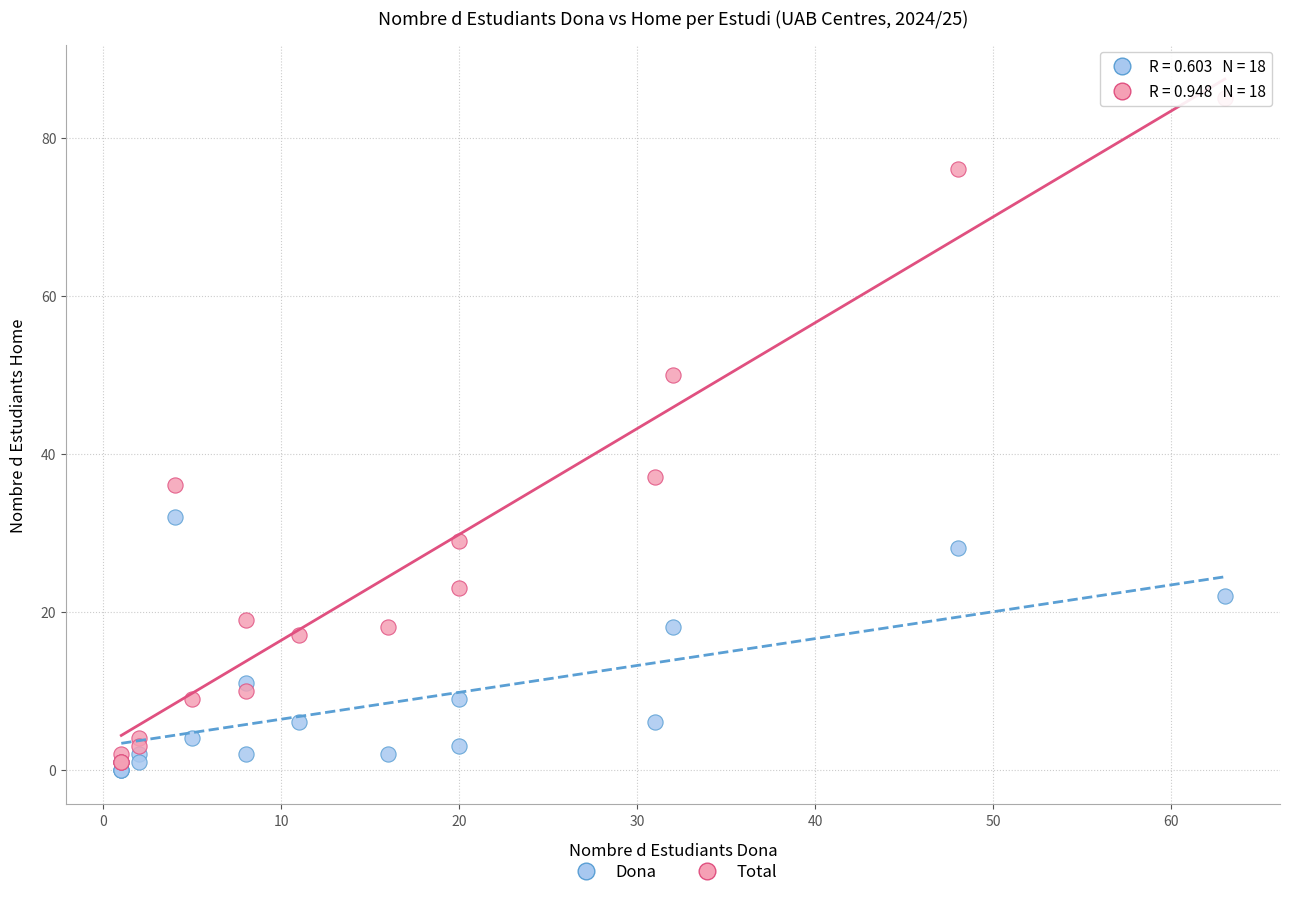

Across all series, what Y value is closest to 42?

37